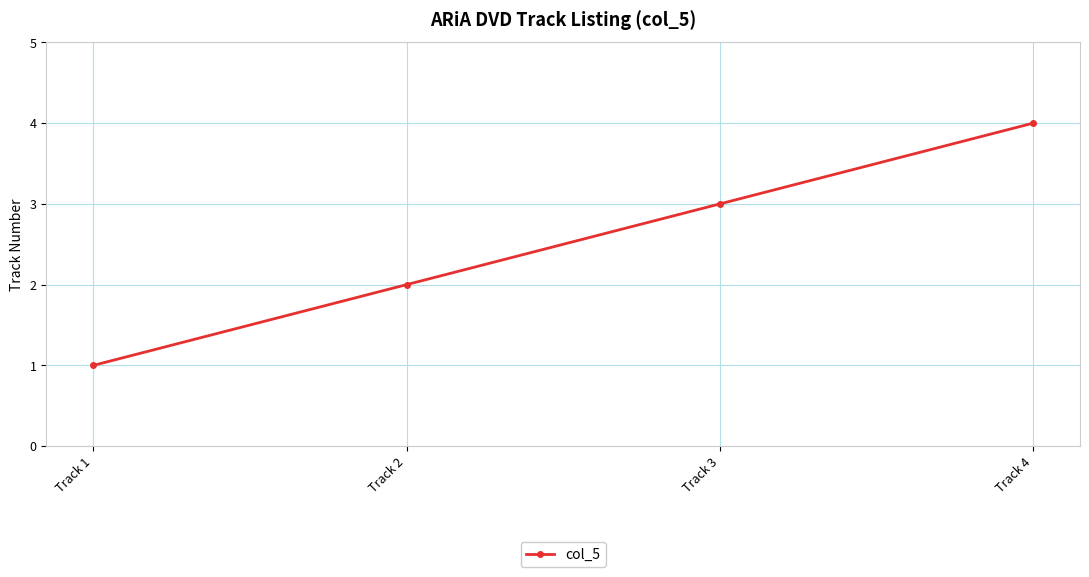

At which category does the chart reach its peak across all series?

Track 4